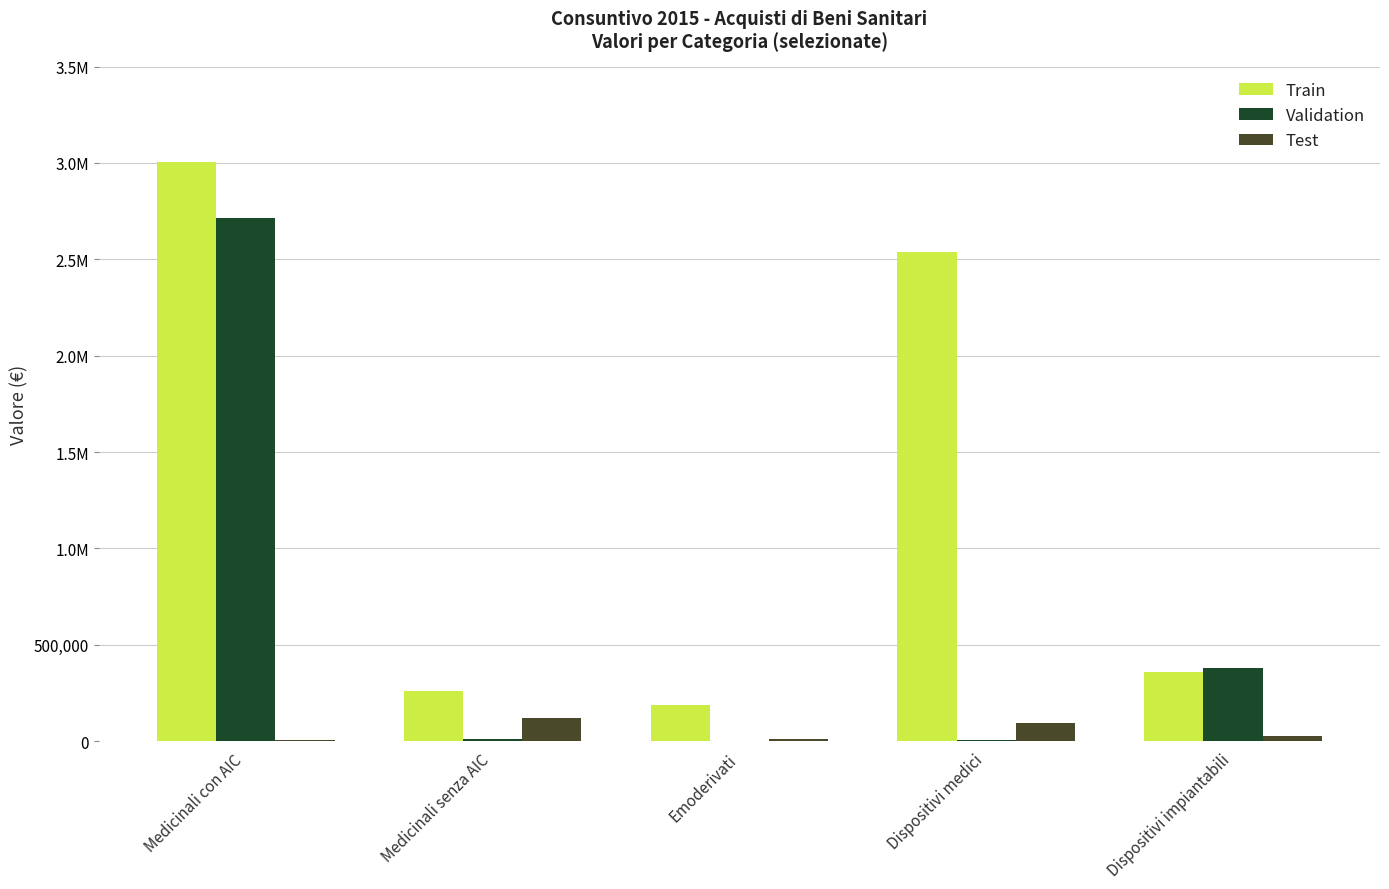

The value of Test at Dispositivi medici is 96321. True or false?

True